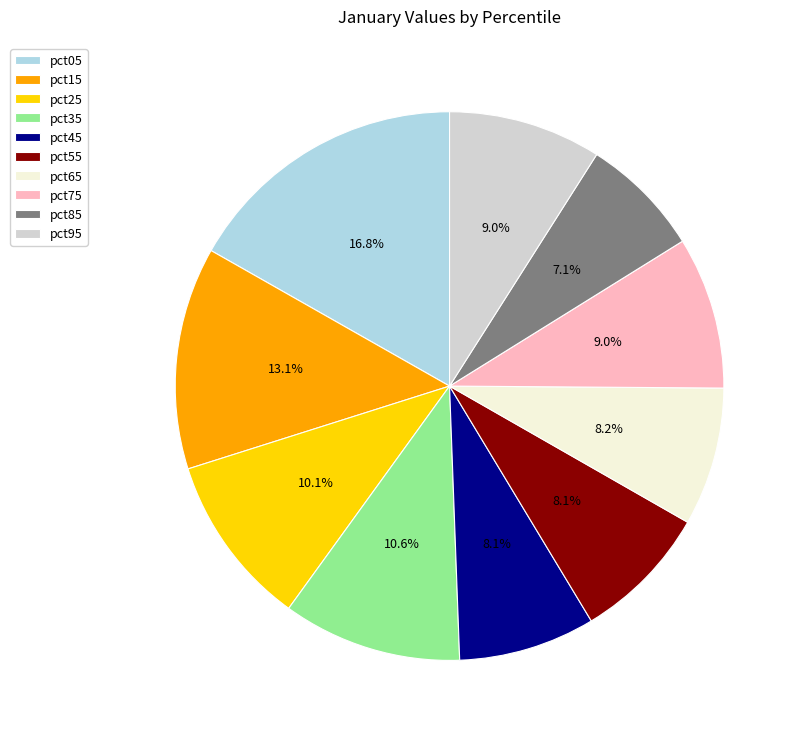

Is there any slice that represents more than half of the pie?

No